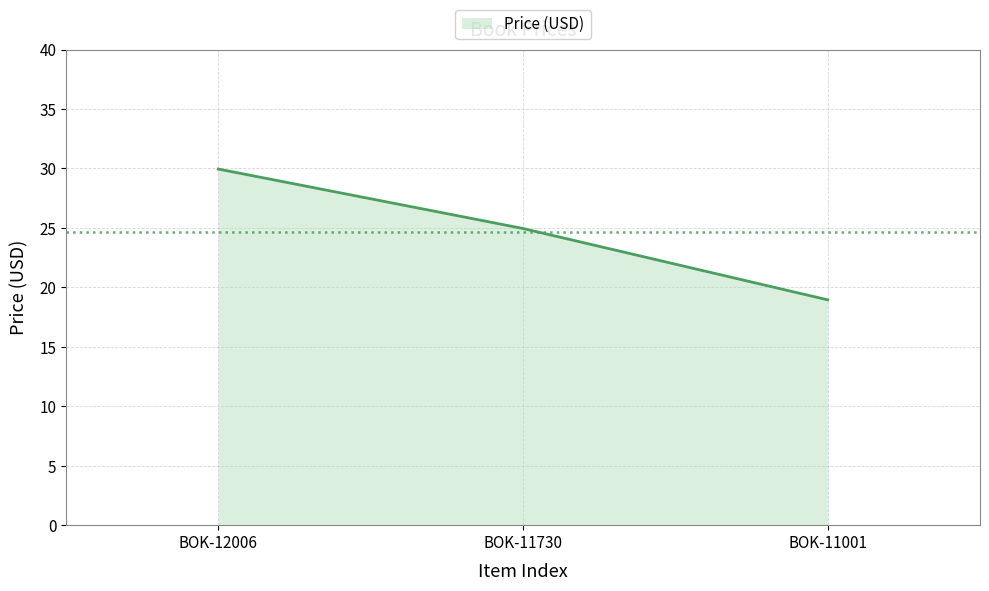

Rank the categories by value from highest to lowest.

BOK-12006, BOK-11730, BOK-11001